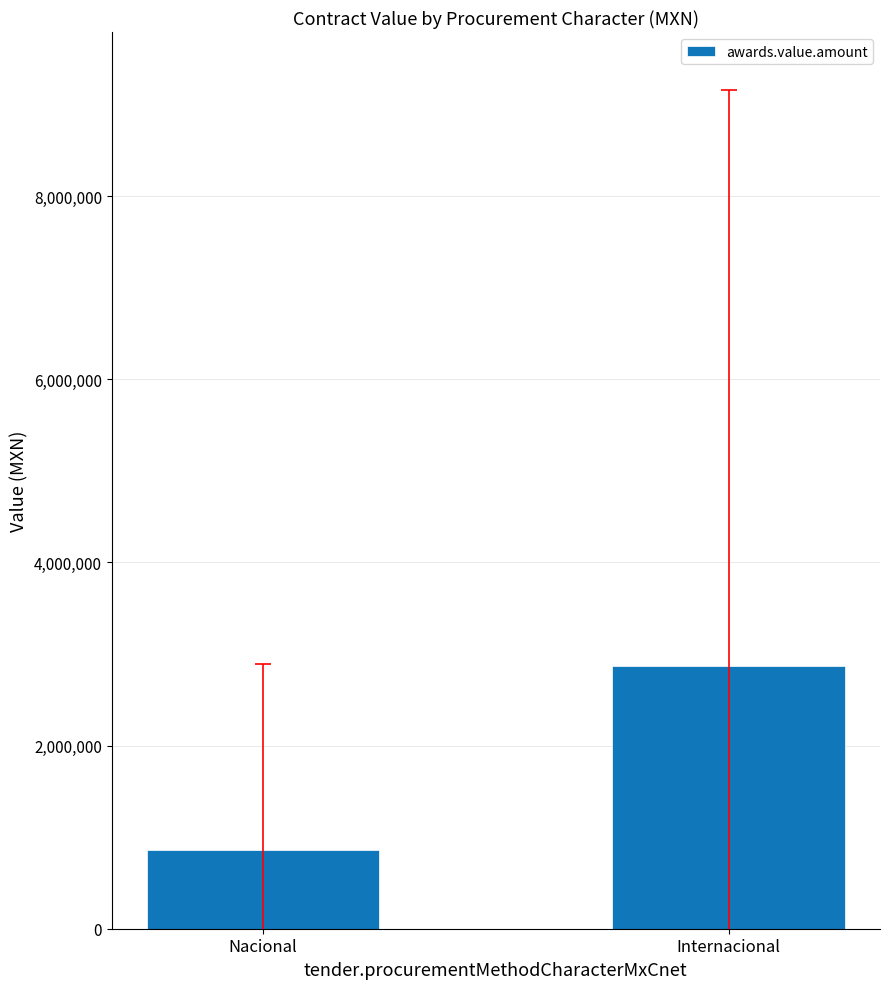

What is the difference between the values at Nacional and Internacional?

2007231.1